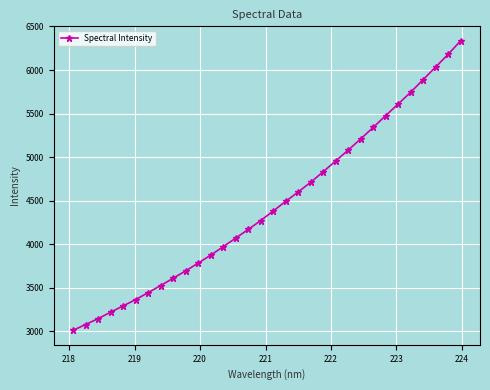

What is the value of the 19th point from the left?

4600.9